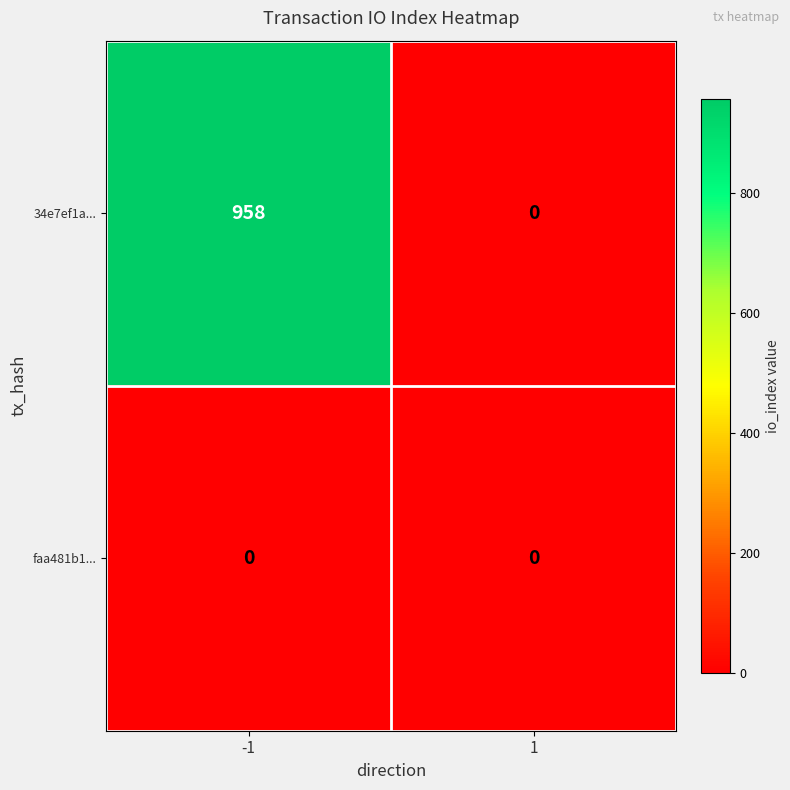

List the series in order of their peak value, highest first.

34e7ef1a..., faa481b1...